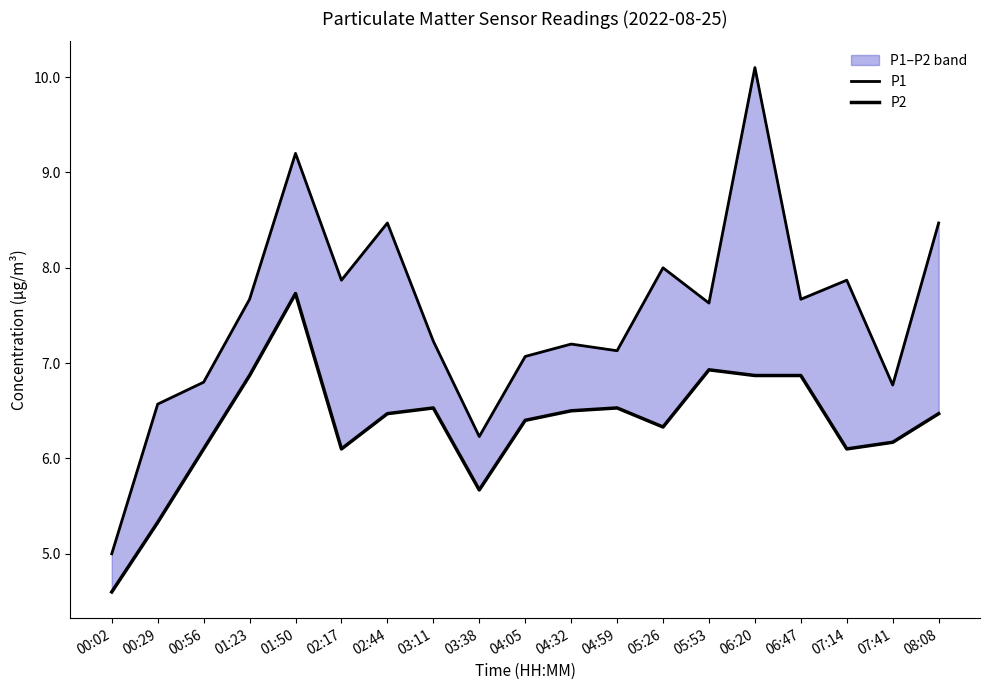

Which series changed the most between 01:23 and 03:11?

P1